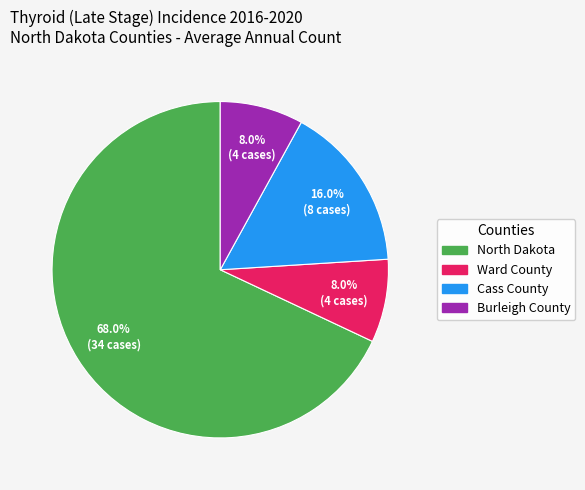

What is the largest slice in the pie chart?

North Dakota